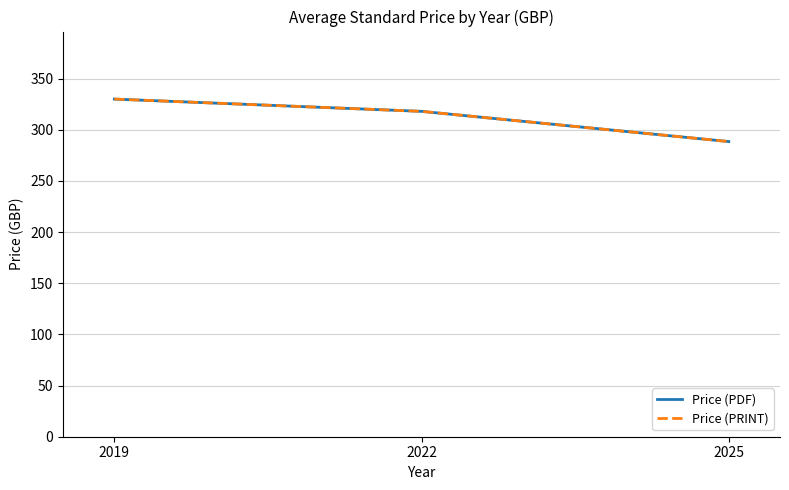

Is this an area chart (filled region under the line)?

No